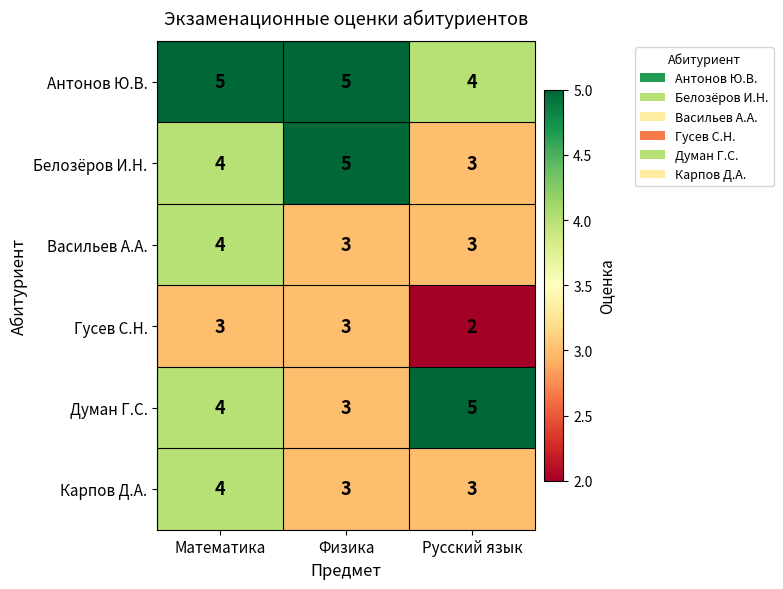

The Белозёров И.Н. series shows 7 at Физика. True or false?

False